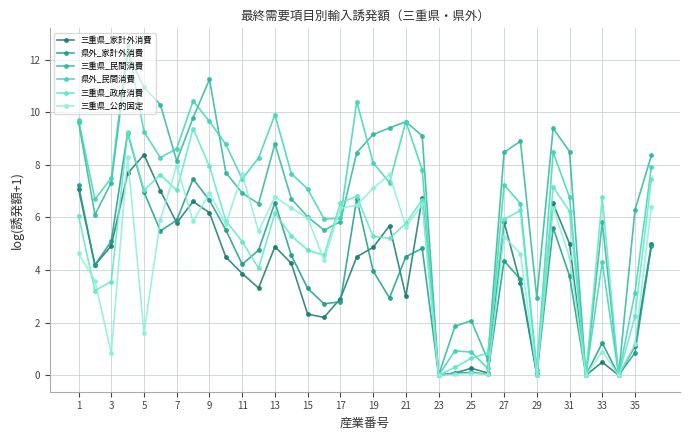

What are all the series names shown in the legend?

三重県_家計外消費, 県外_家計外消費, 三重県_民間消費, 県外_民間消費, 三重県_政府消費, 三重県_公的固定